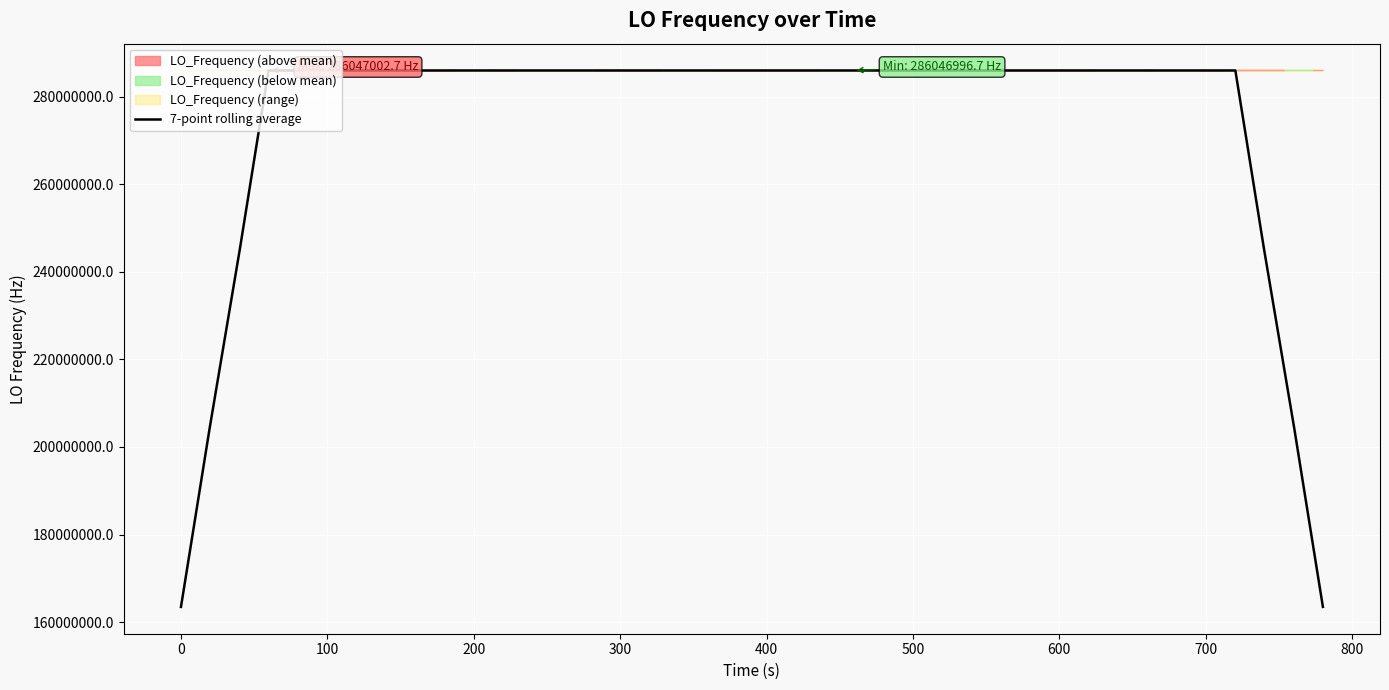

Does the chart display data point markers on the line(s)?

No